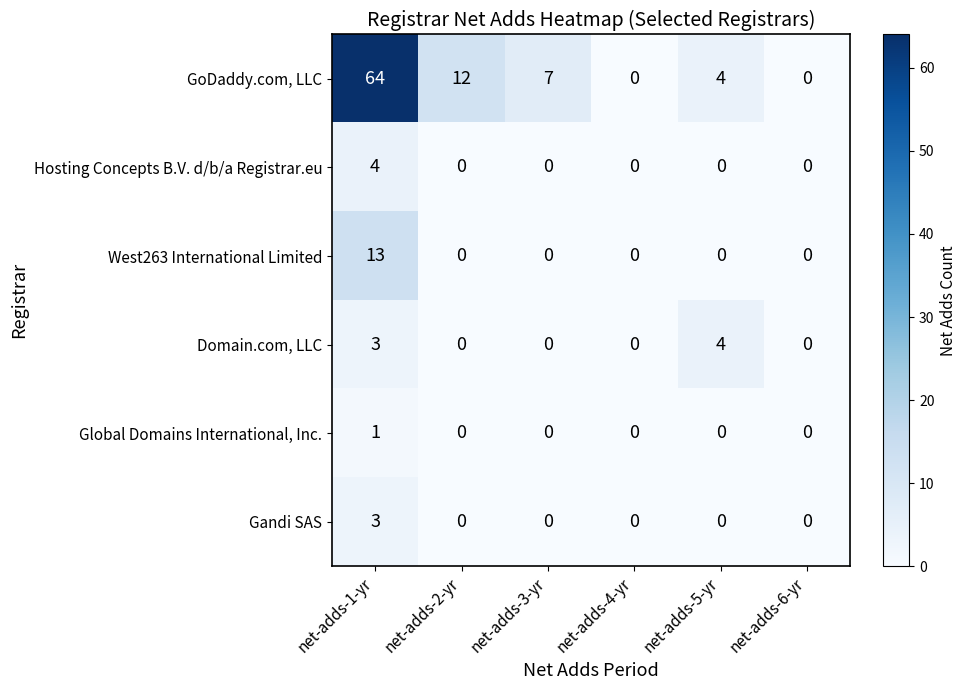

At which category does the chart reach its peak across all series?

net-adds-1-yr